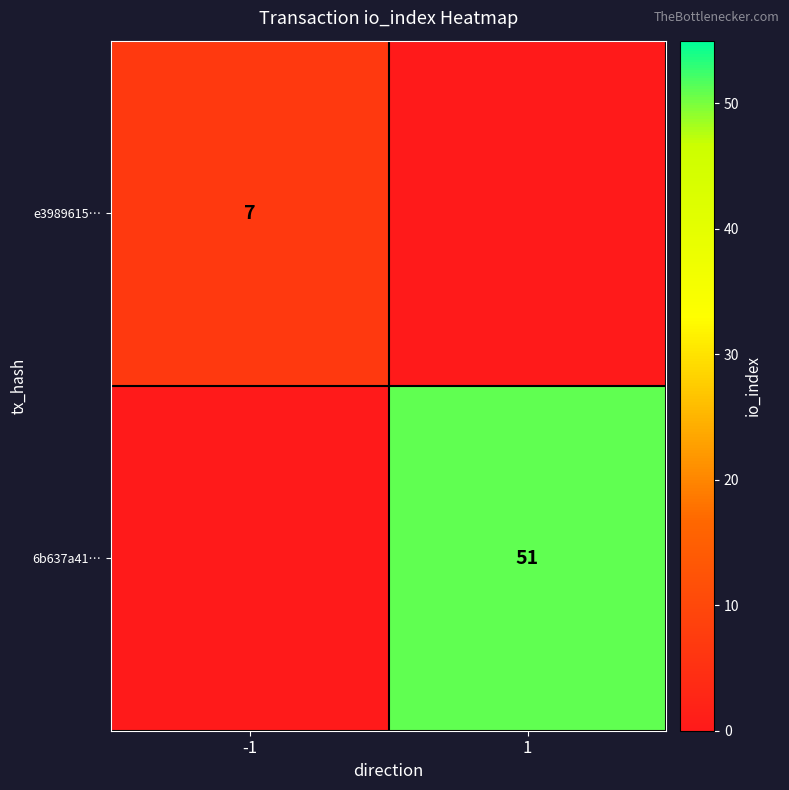

The e3989615… series shows 4 at -1. True or false?

False